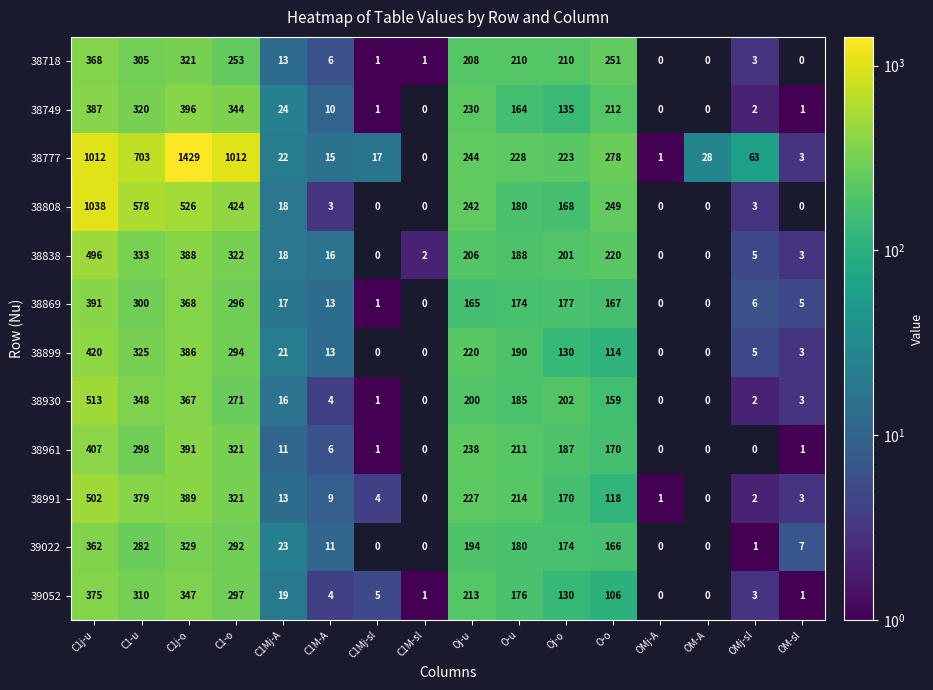

How many distinct data groups are displayed?

12